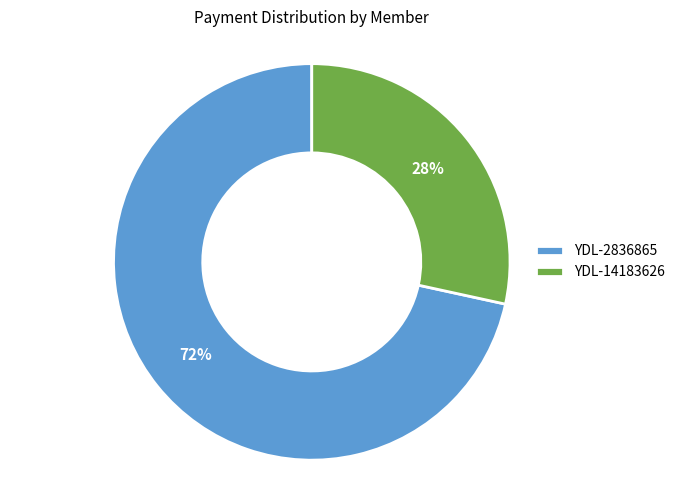

Does YDL-14183626 account for over 50% of the chart?

No